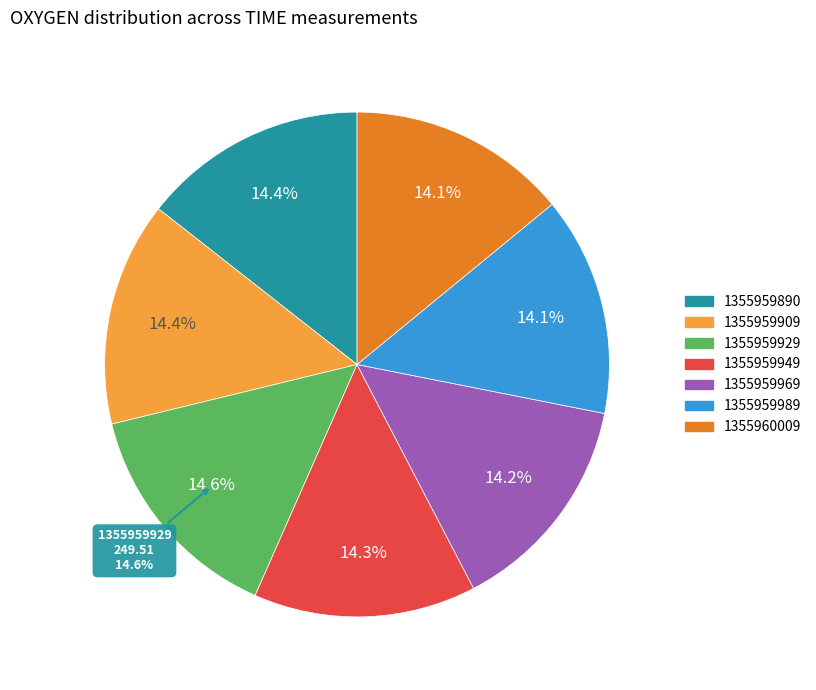

What is the smallest slice in the pie chart?

1355959989